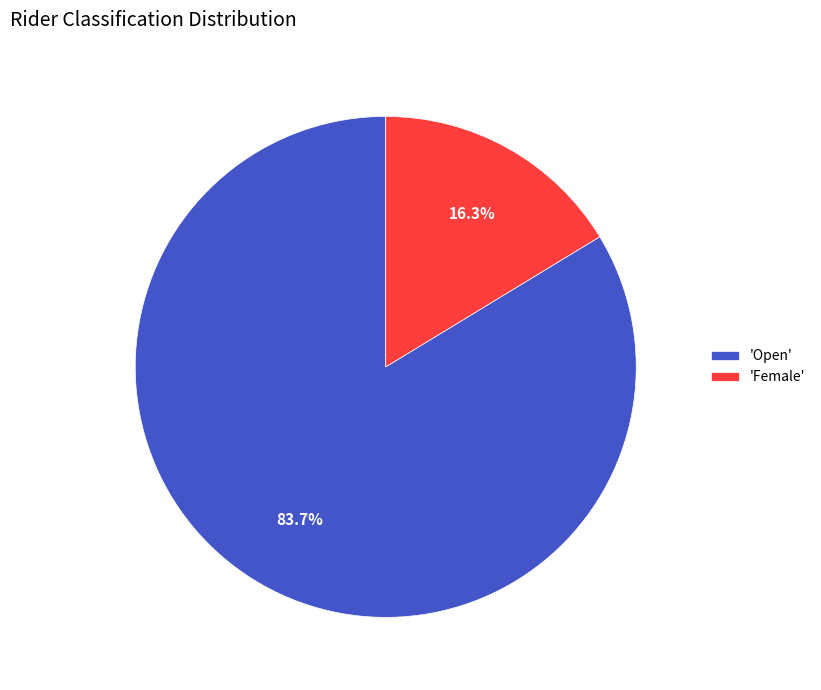

Combined, do 'Open' and 'Female' account for over 50%?

Yes